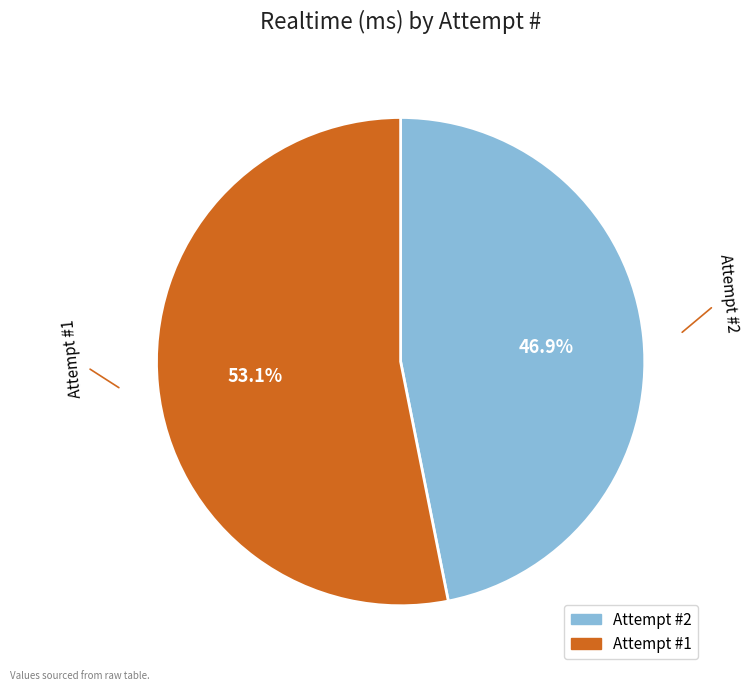

Count the number of slices in the pie.

2